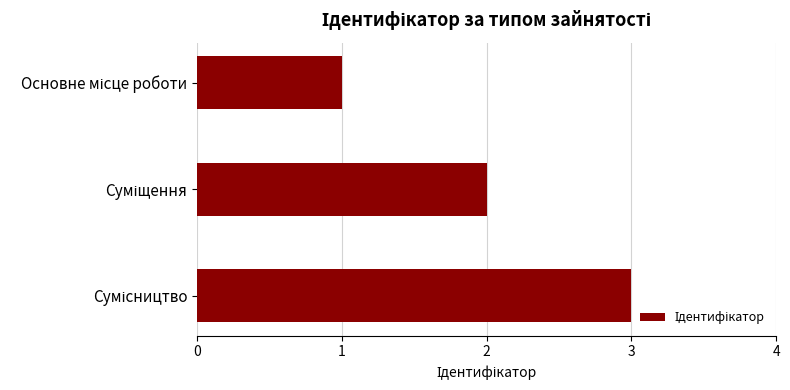

What is the maximum value shown in the chart?

3